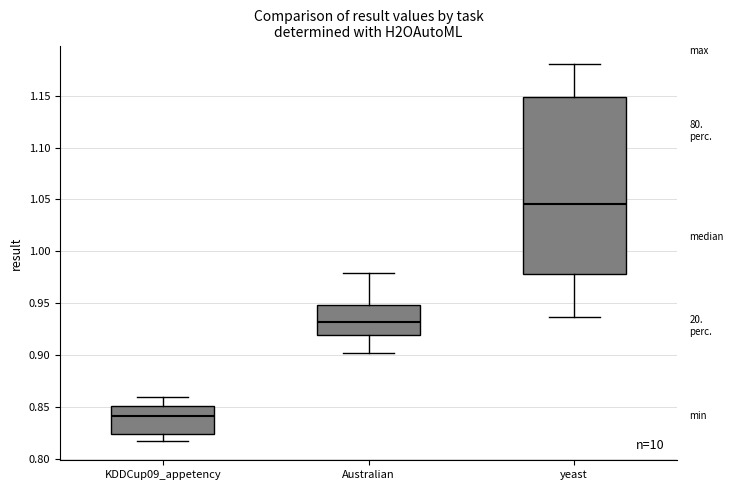

Reading left to right, transcribe this box plot: for each box, give where its median line is, the range the box spans, and where its two whiskers end, as read against the y-axis. The values are not printed on the chart, so give them approximately, as read against the axis.

KDDCup09_appetency: median 0.840, box 0.825 to 0.850, whiskers 0.815 to 0.860
Australian: median 0.930, box 0.920 to 0.950, whiskers 0.900 to 0.980
yeast: median 1.045, box 0.980 to 1.150, whiskers 0.935 to 1.180